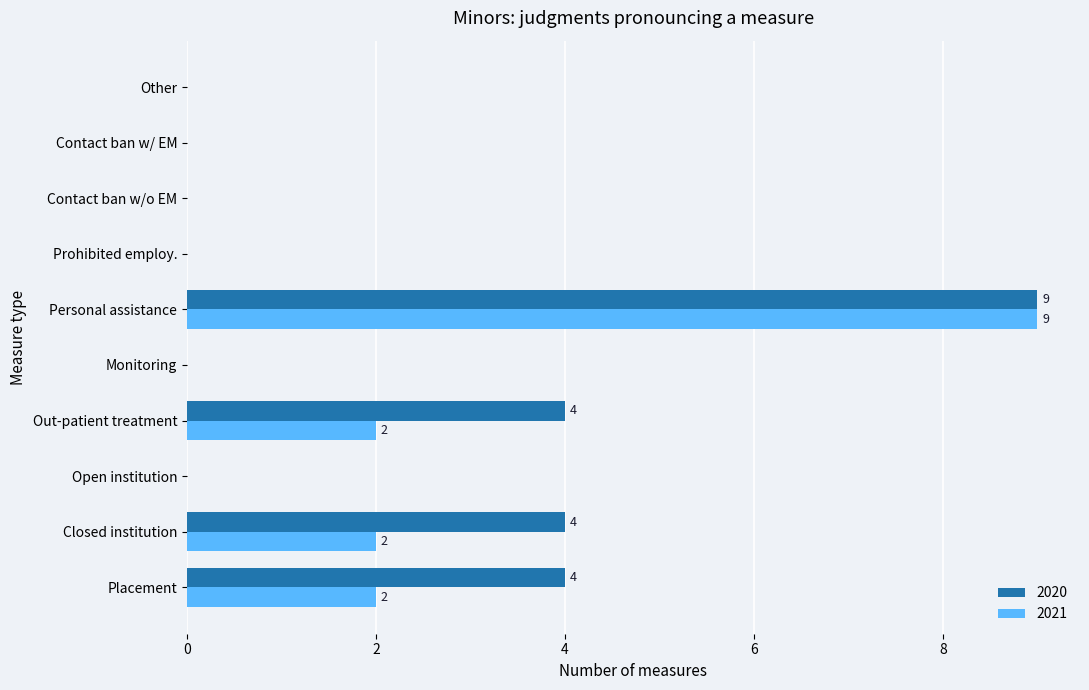

Which category has the highest value in the 2020 series?

Personal assistance